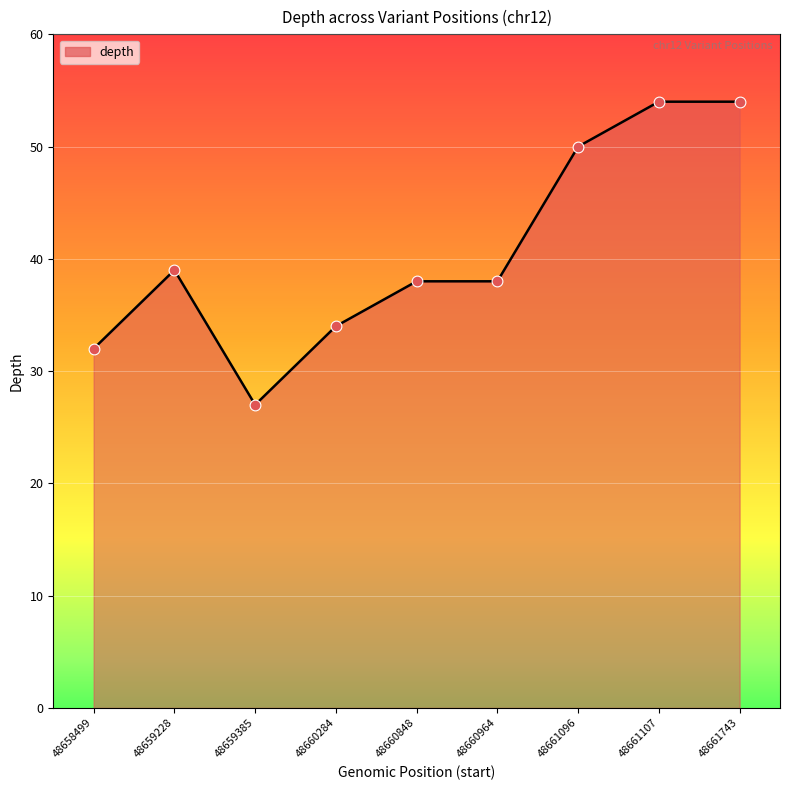

Approximately how many times larger is the value at 48660964 compared to 48659228?

1.0